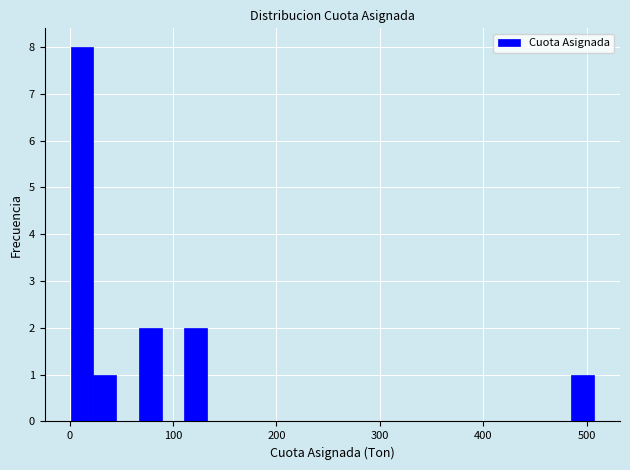

Around what value on the x-axis is the tallest bar? Give the approximate position of its centre, as read against the axis.

10